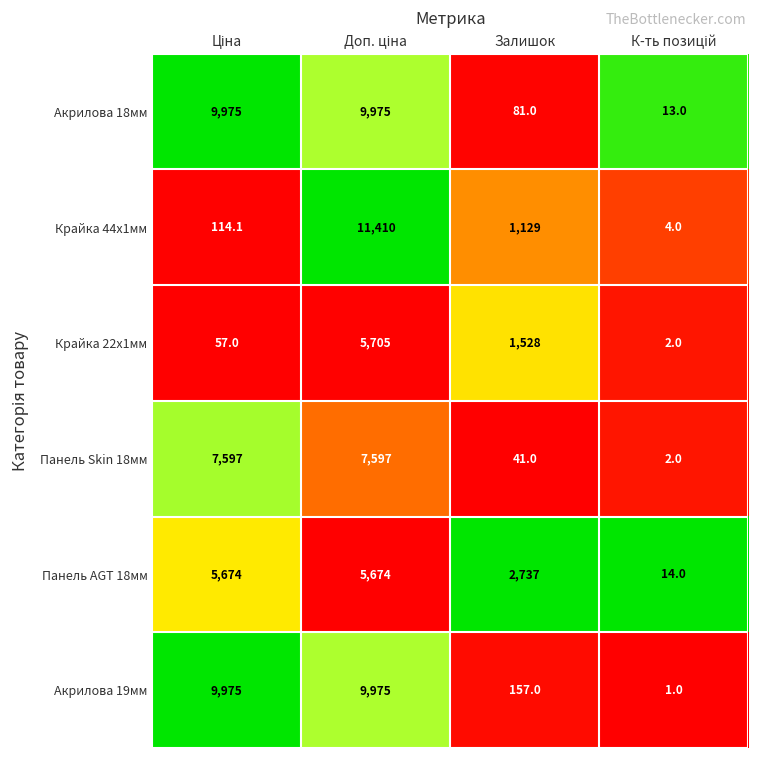

What is the difference between the maximum and minimum values in the Панель Skin 18мм series?

7595.0